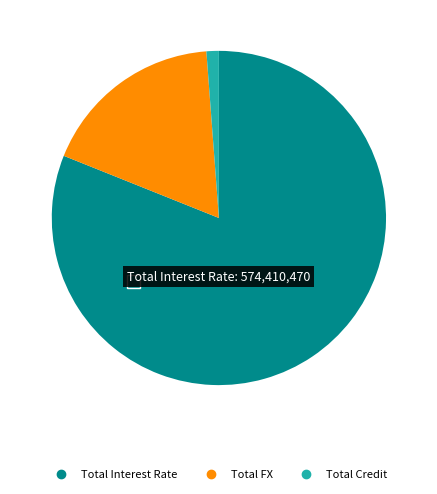

True or false: Total FX accounts for 29% of the total.

False